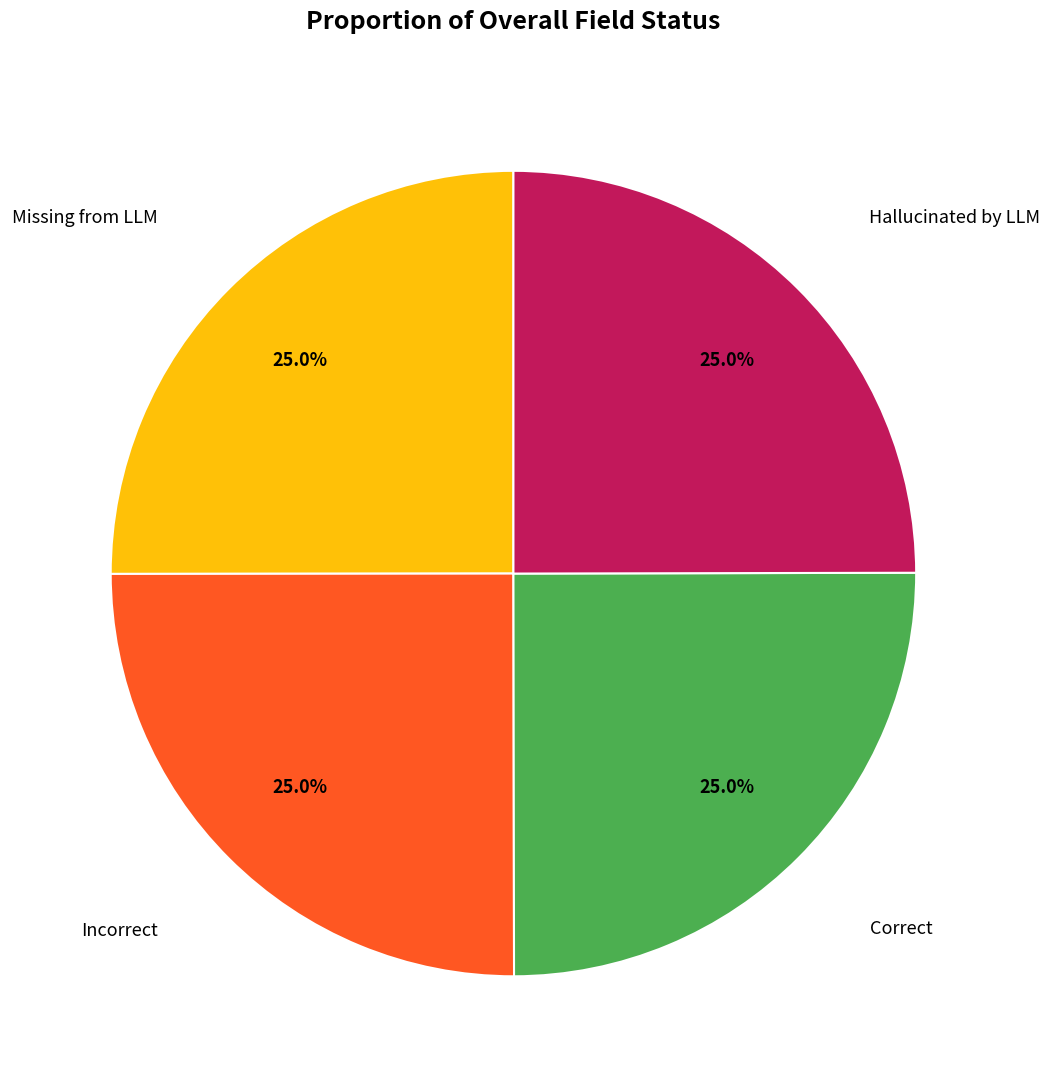

Does any single category account for the majority?

No